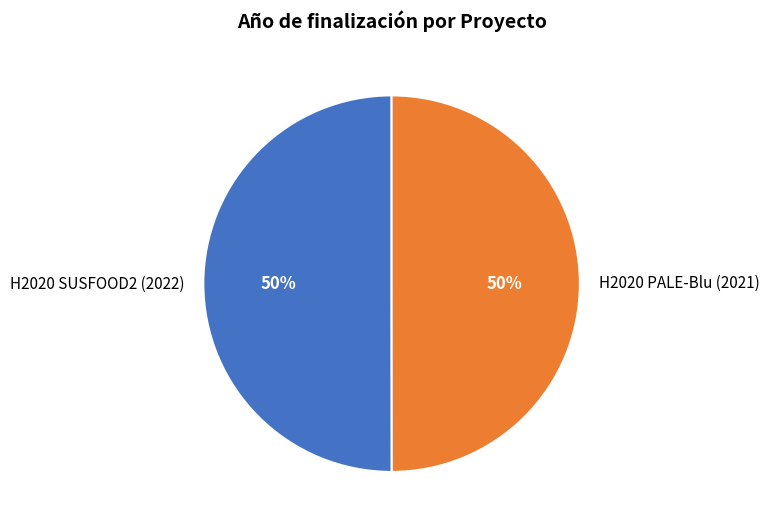

What is the ratio of the value at H2020 SUSFOOD2 (2022) to the value at H2020 PALE-Blu (2021)?

1.0